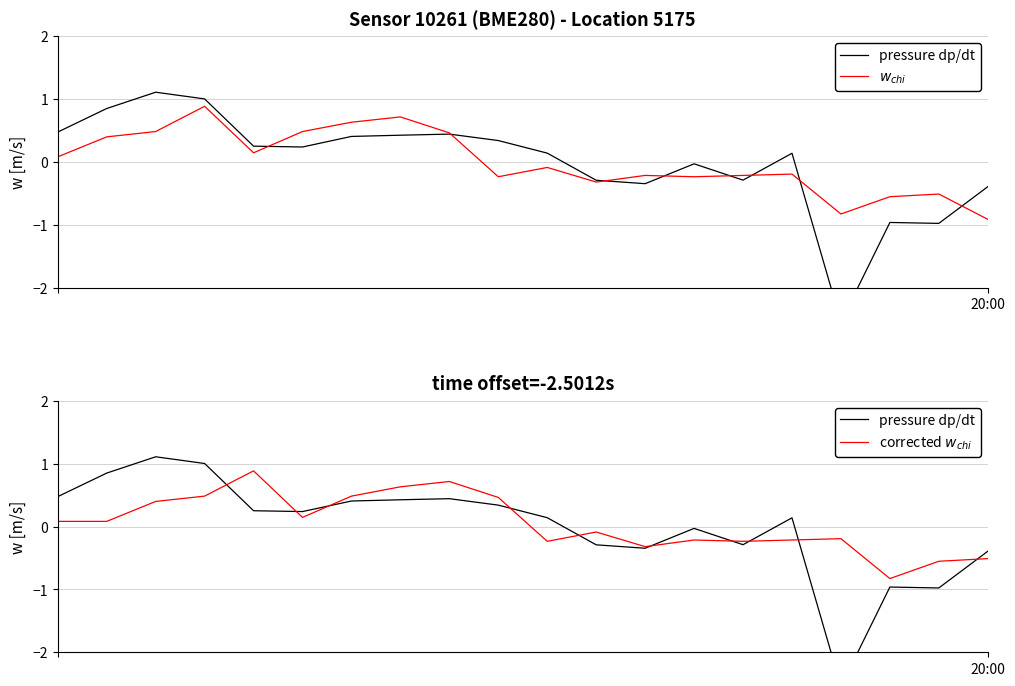

How many series are shown in this chart?

3